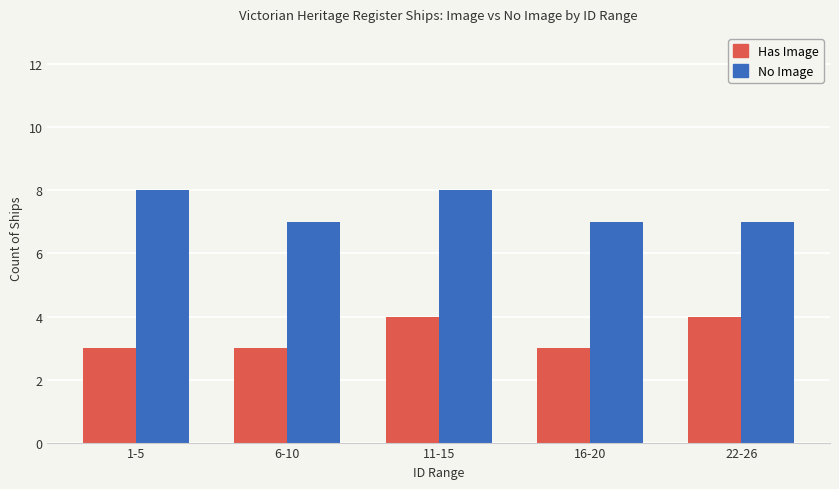

What position from the left is 11-15?

3